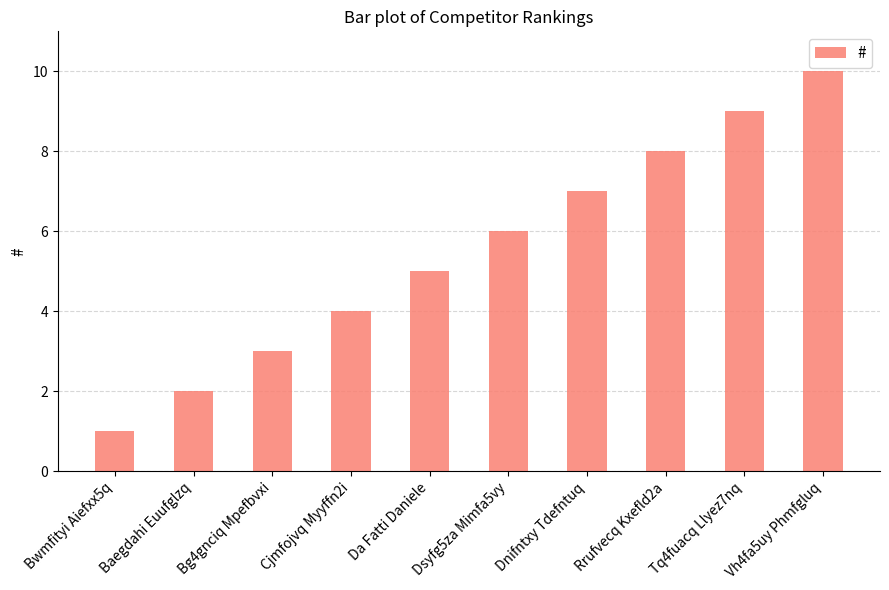

What position from the right is Baegdahi Euufglzq?

9